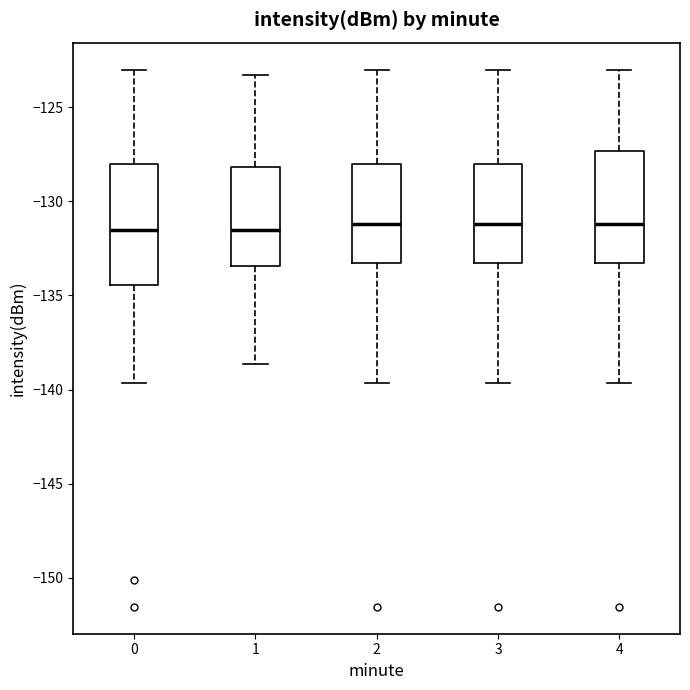

Reading left to right, transcribe this box plot: for each box, give where its median line is, the range the box spans, and where its two whiskers end, as read against the y-axis. The values are not printed on the chart, so give them approximately, as read against the axis.

0: median -131.5, box -134.5 to -128.0, whiskers -139.5 to -123.0
1: median -131.5, box -133.5 to -128.0, whiskers -138.5 to -123.5
2: median -131.0, box -133.5 to -128.0, whiskers -139.5 to -123.0
3: median -131.0, box -133.5 to -128.0, whiskers -139.5 to -123.0
4: median -131.0, box -133.5 to -127.5, whiskers -139.5 to -123.0